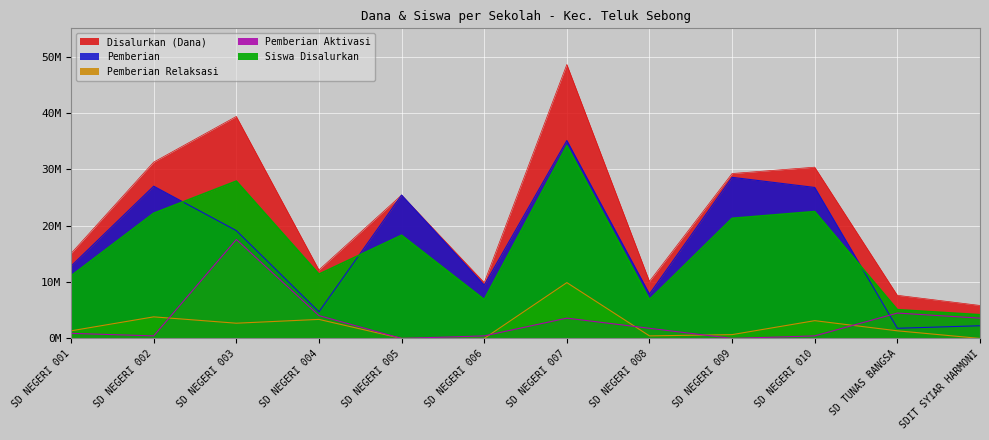

How many values in Pemberian Aktivasi are above zero?

10